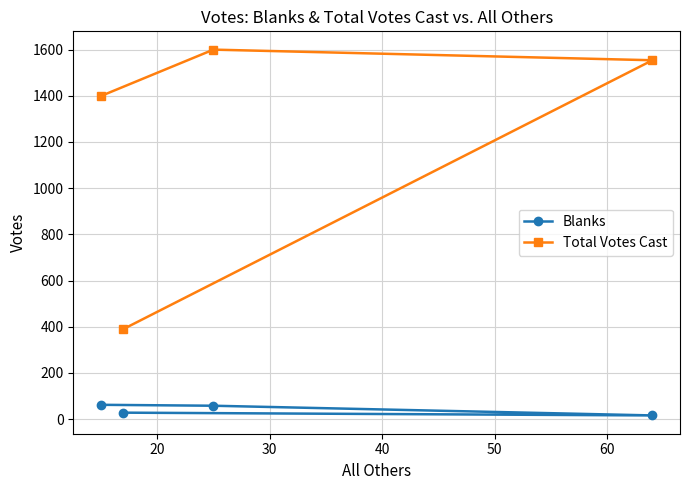

What is the difference between the second highest and second lowest values in the Blanks series?

30